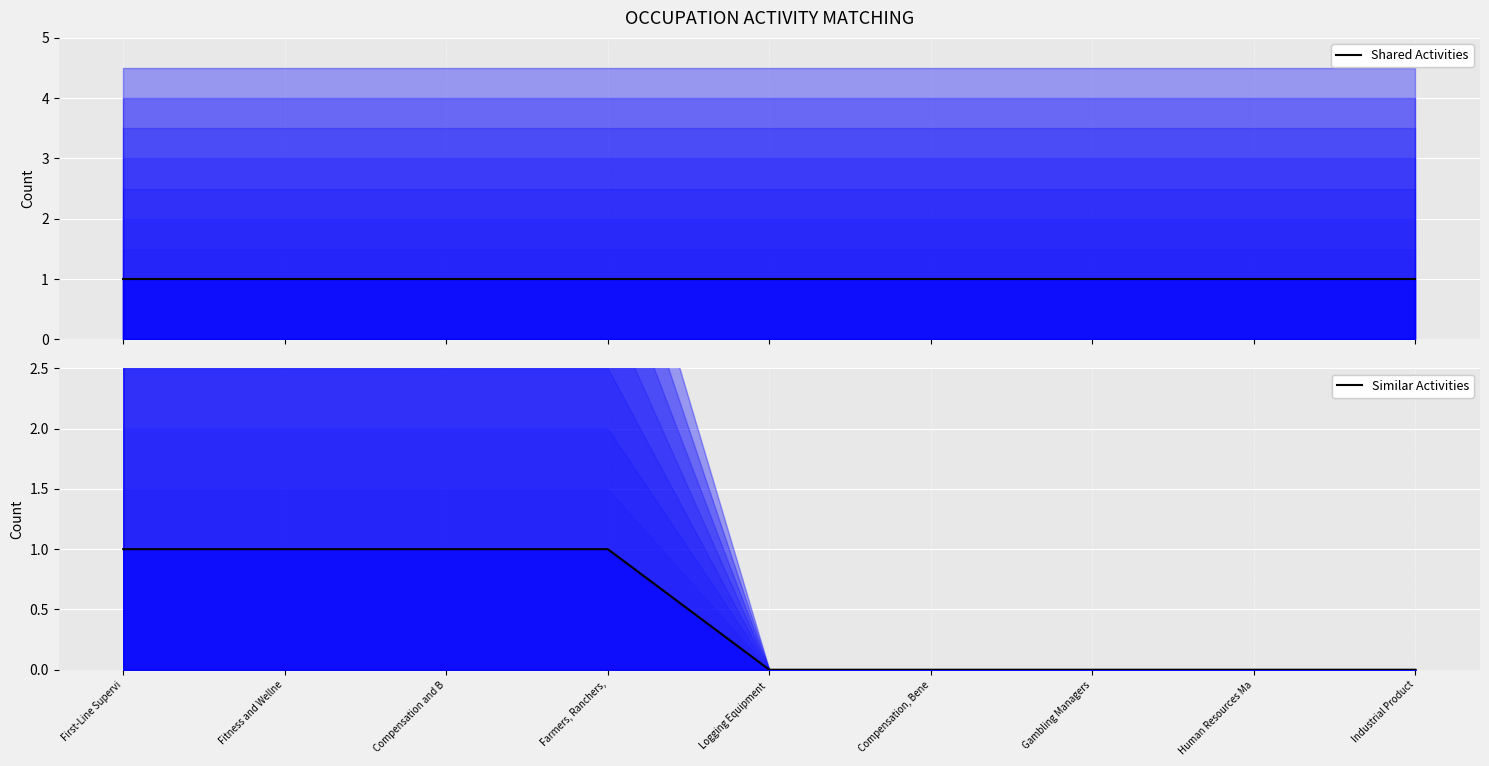

Is it true that Similar Activities (line) equals 0 at Gambling Managers?

True